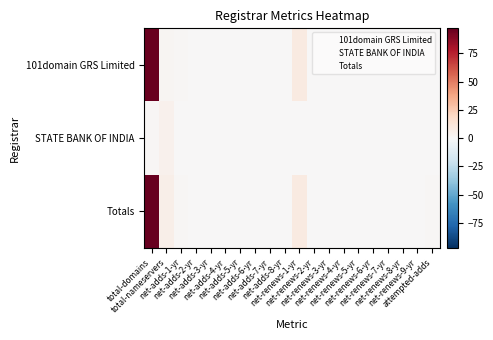

True or false: STATE BANK OF INDIA has a value of 0 at net-renews-2-yr.

False